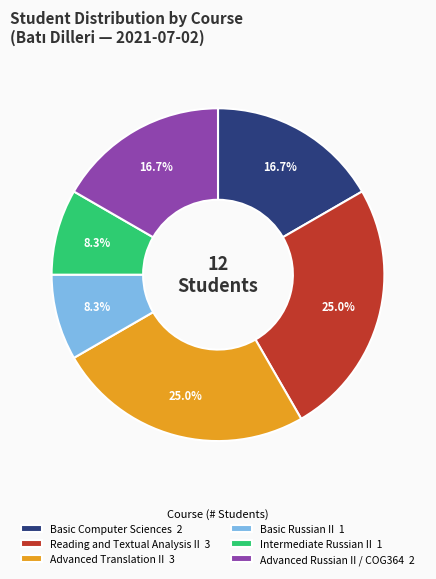

Which has a higher value, Reading and Textual Analysis II 3 or Basic Russian II 1?

Reading and Textual Analysis II 3